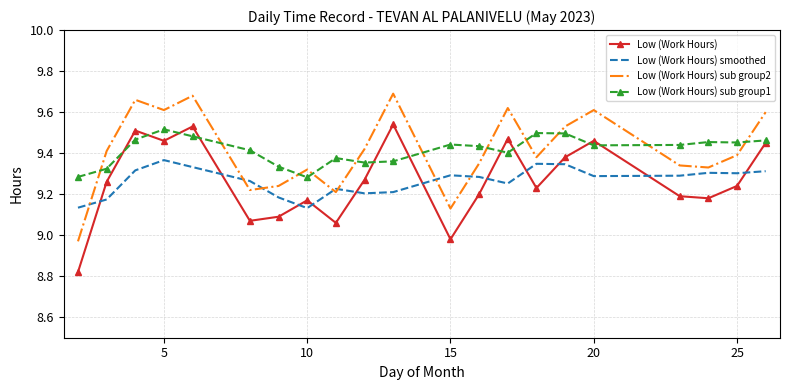

True or false: Low (Work Hours) sub group2 and Low (Work Hours) cross at least once.

False